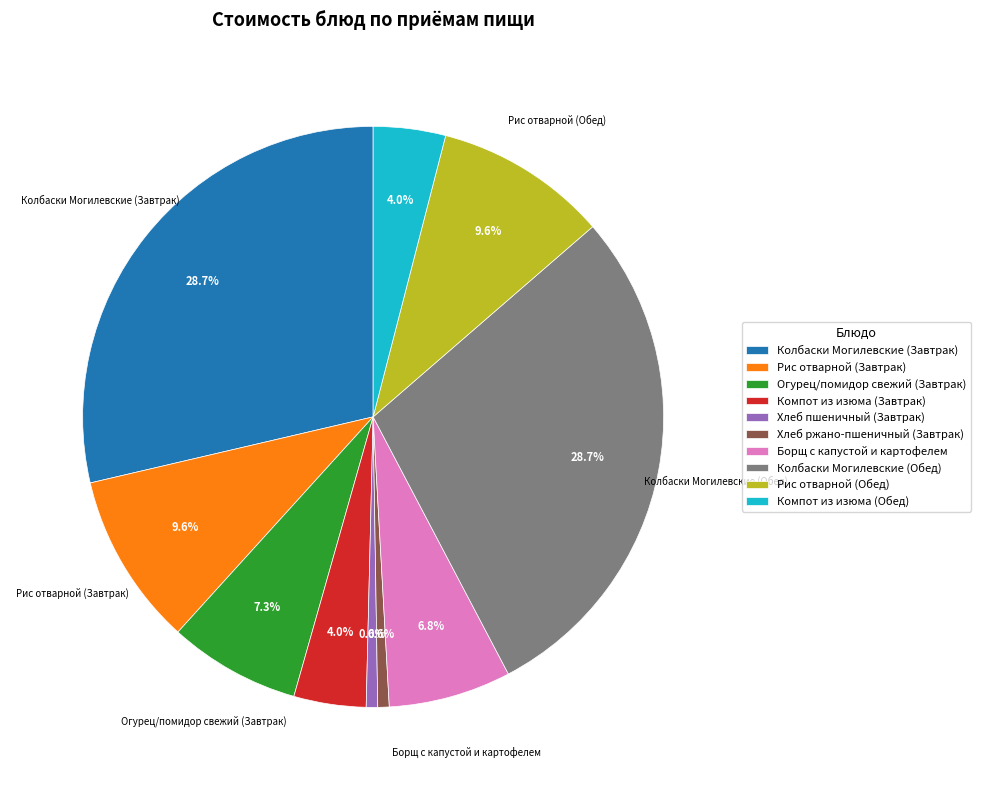

Is there a majority slice in this chart?

No